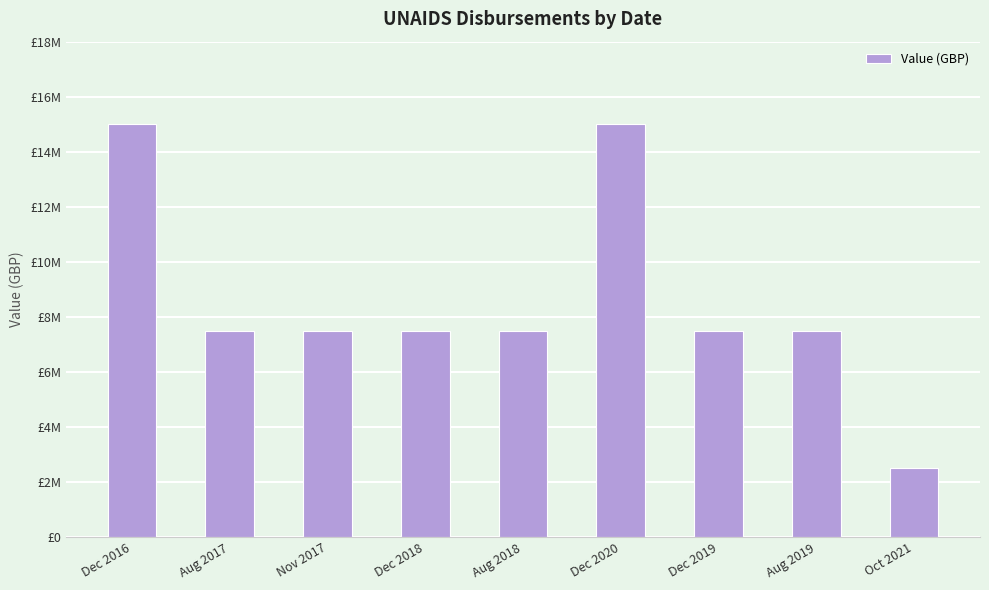

At which label does the data first exceed 7500000?

Dec 2016